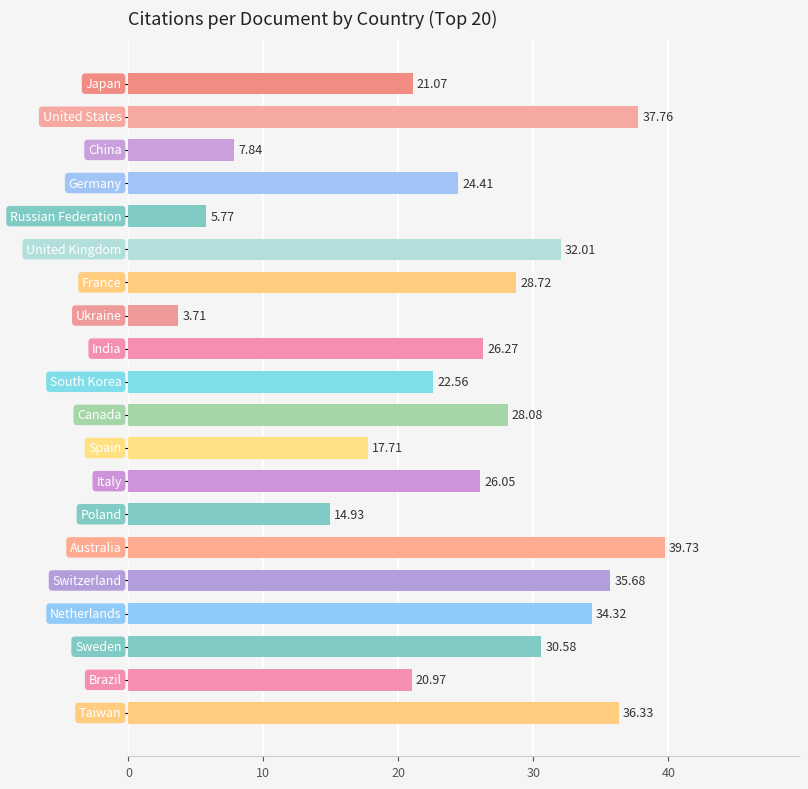

How many bars are there in total?

20